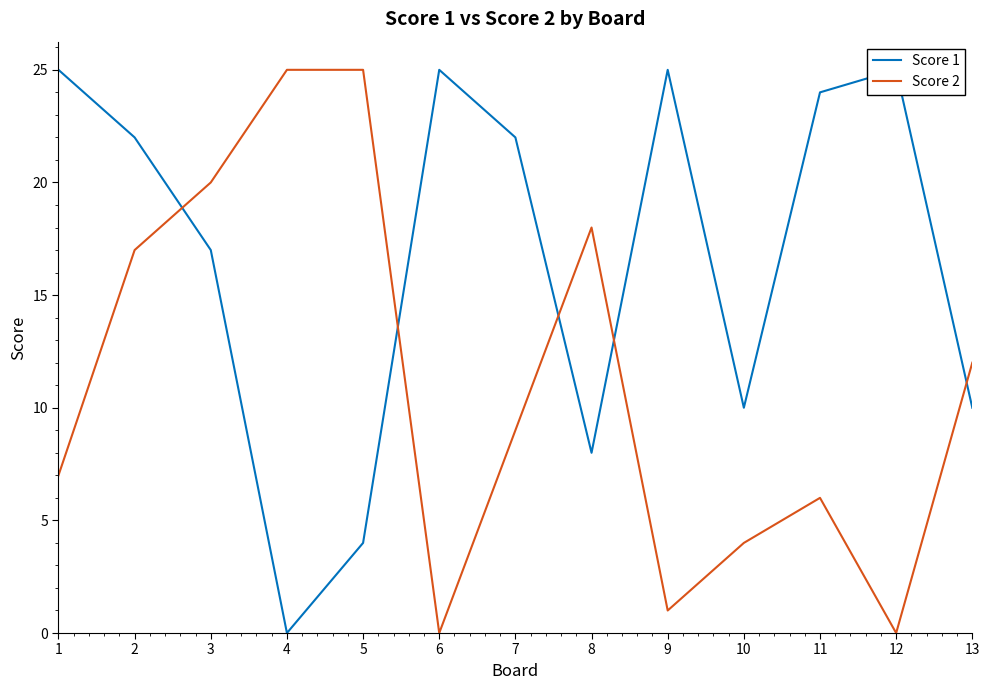

After their last crossing, which series has the higher values: Score 2 or Score 1?

Score 2